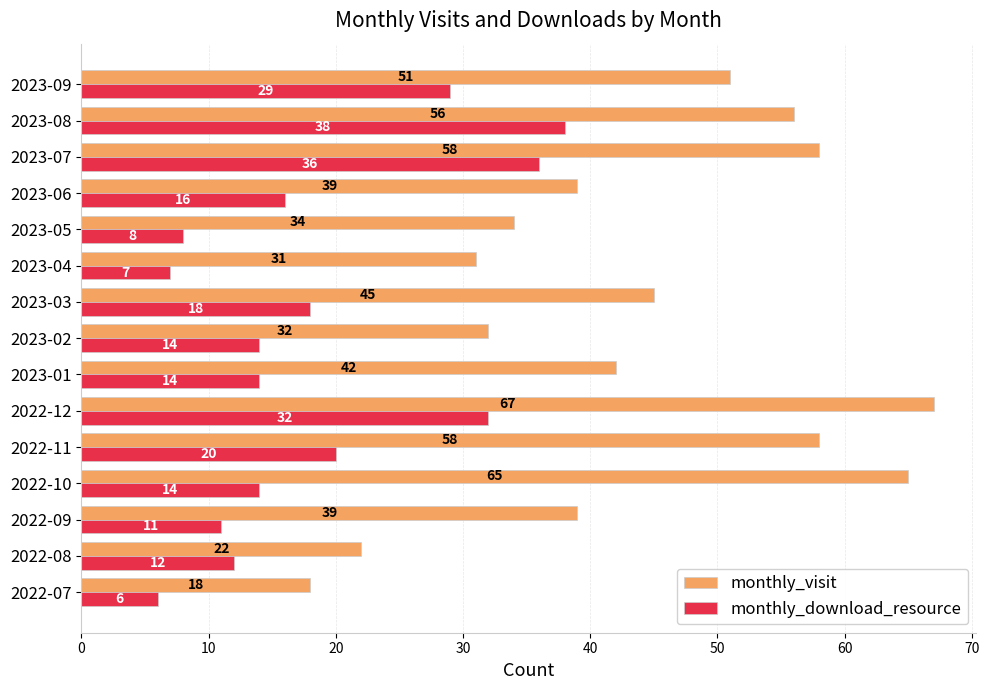

Between 2023-03 and 2023-07, which series saw the biggest shift?

monthly_download_resource